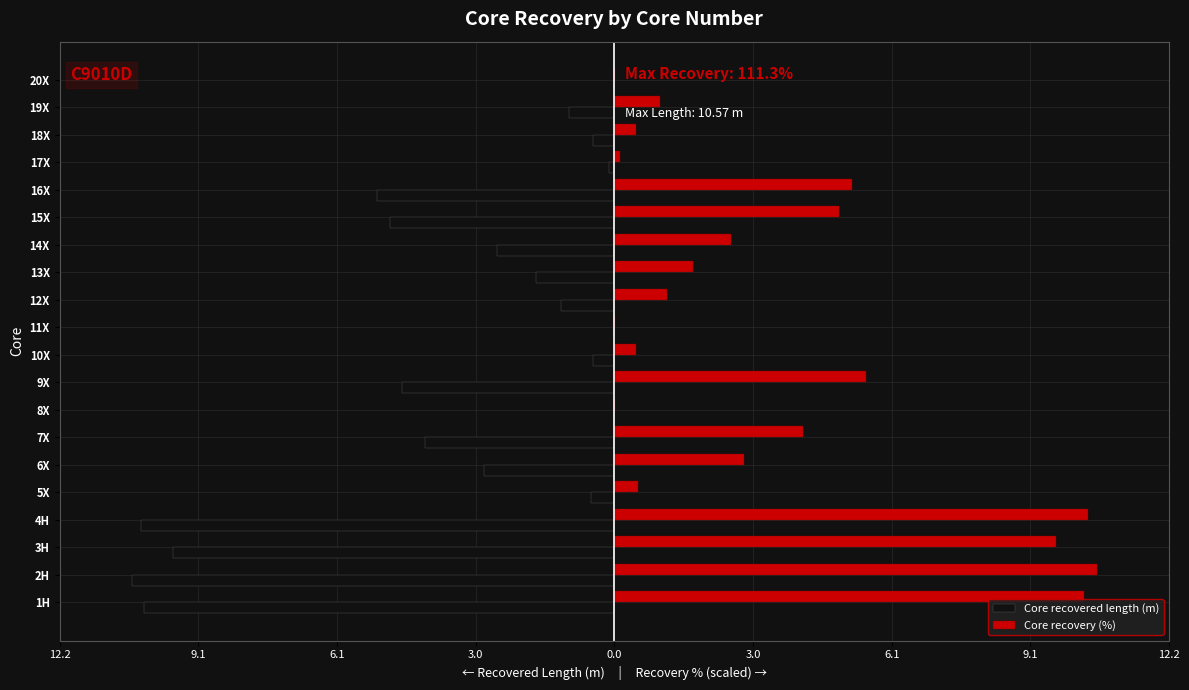

What are all the series names shown in the legend?

Core recovered length (m), Core recovery (%)